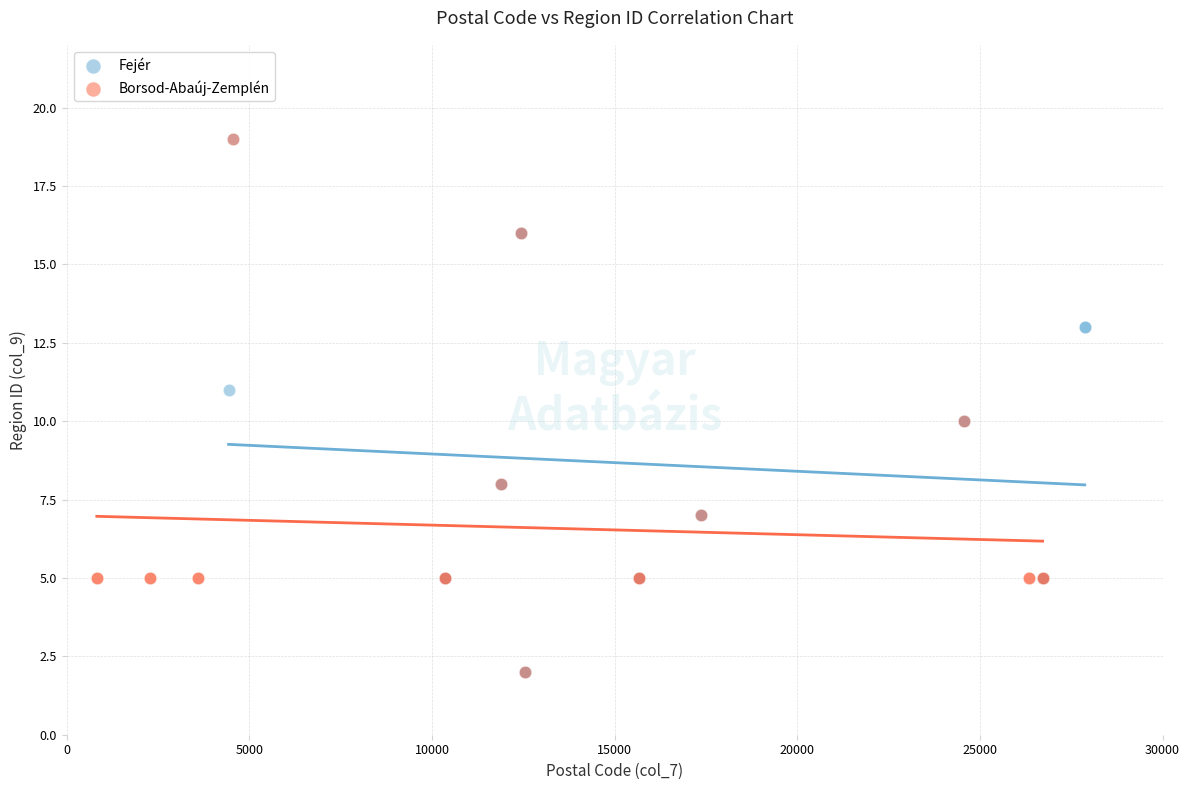

Which series has the widest spread of Y values?

Fejér